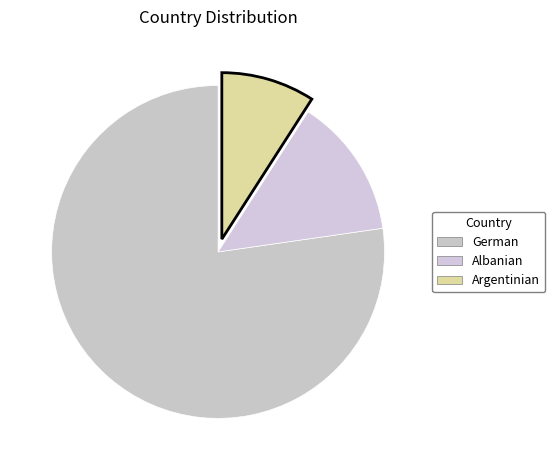

Is there any slice that represents more than half of the pie?

Yes